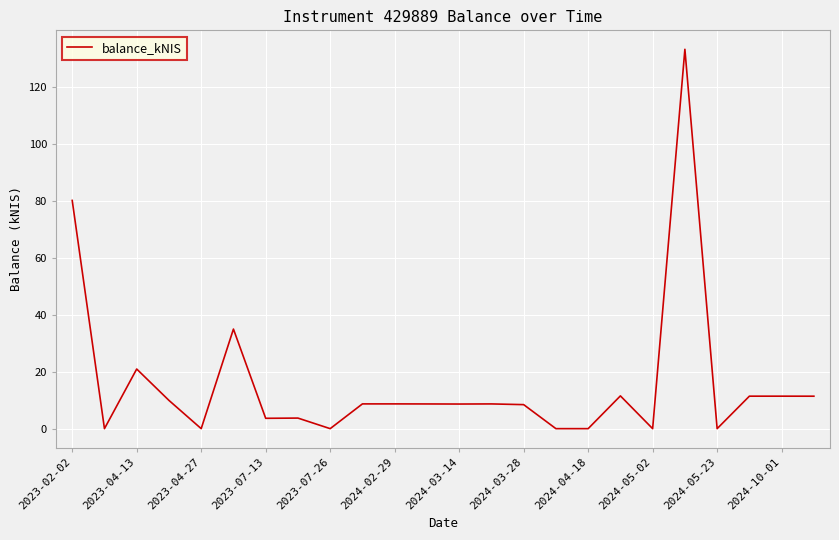

What is the greatest value displayed?

133.2